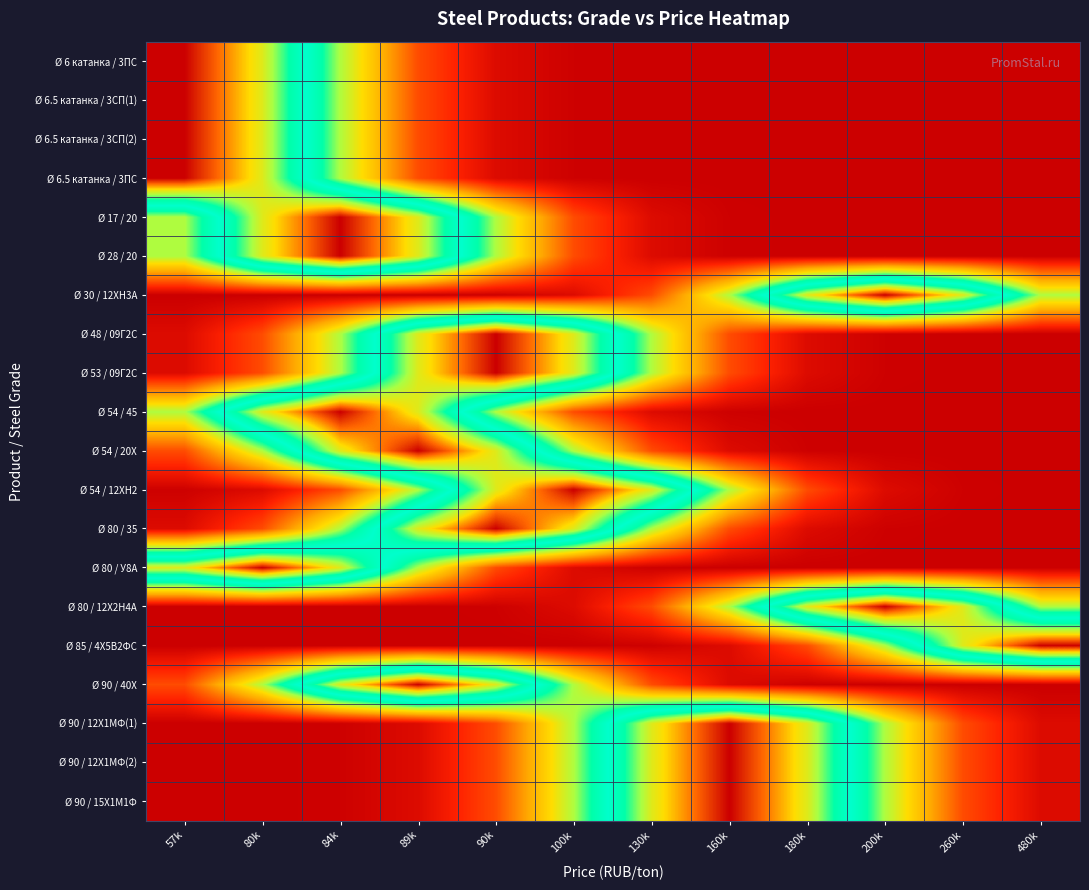

At 84k, list the series in order from largest to smallest.

Ø 17 / 20, Ø 28 / 20, Ø 54 / 45, Ø 54 / 20Х, Ø 80 / У8А, Ø 90 / 40Х, Ø 6 катанка / 3ПС, Ø 6.5 катанка / 3СП(1), Ø 6.5 катанка / 3СП(2), Ø 6.5 катанка / 3ПС, Ø 48 / 09Г2С, Ø 53 / 09Г2С, Ø 80 / 35, Ø 54 / 12ХН2, Ø 90 / 12Х1МФ(1), Ø 90 / 12Х1МФ(2), Ø 90 / 15Х1М1Ф, Ø 30 / 12ХН3А, Ø 80 / 12Х2Н4А, Ø 85 / 4Х5В2ФС